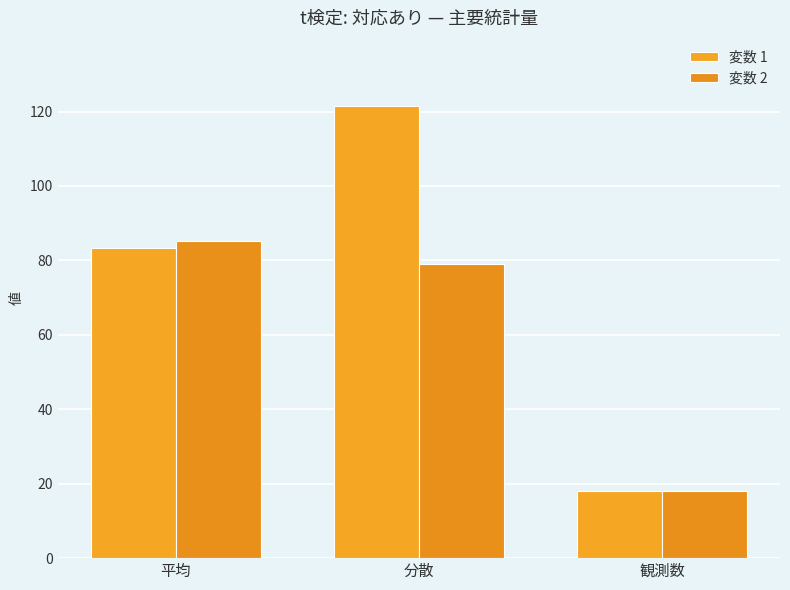

At which label is 変数 2 closest to 51?

分散